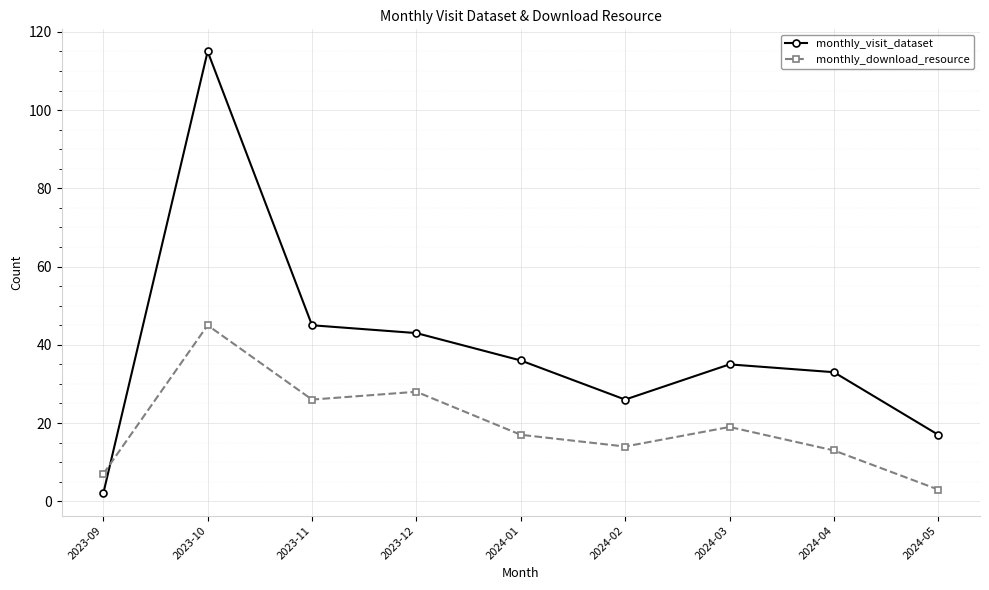

How many series are shown in this chart?

2